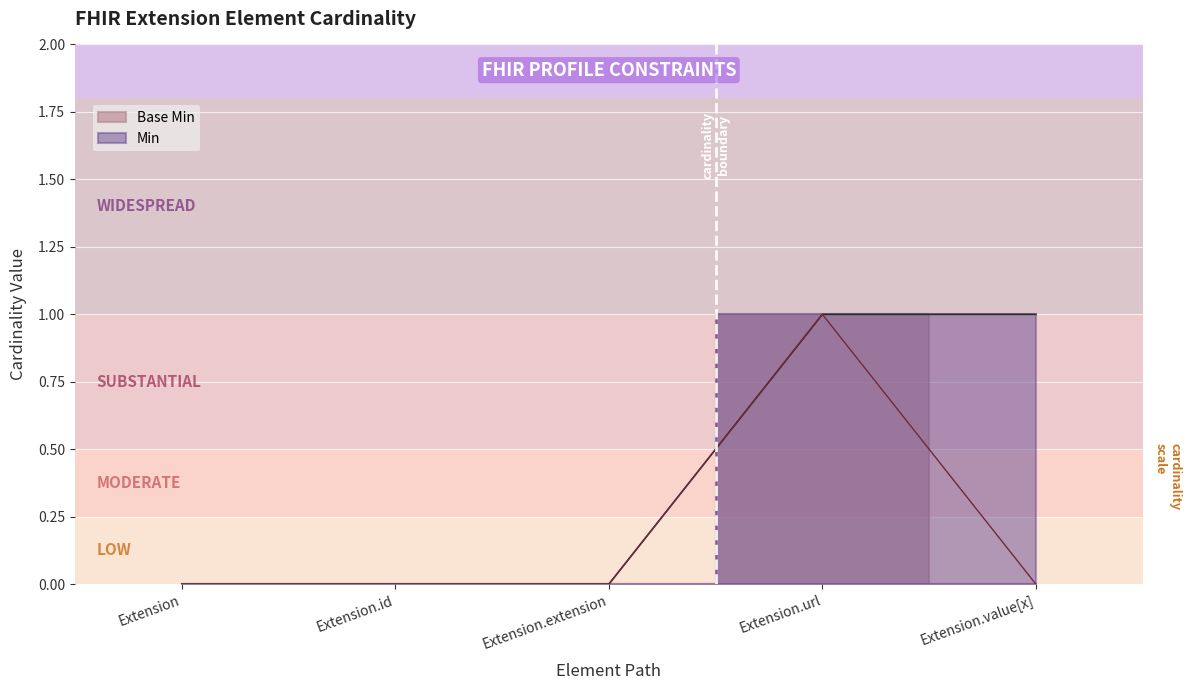

What is the sum of the Base Min values at Extension.id and Extension.url?

1